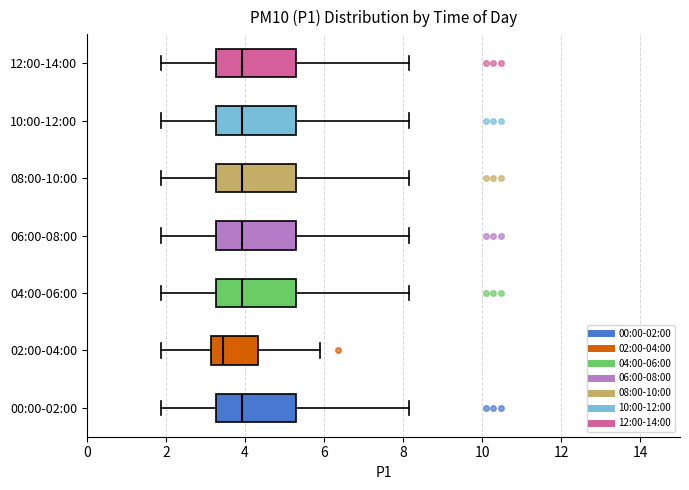

Reading bottom to top, transcribe this box plot: for each box, give where its median line is, the range the box spans, and where its two whiskers end, as read against the x-axis. The values are not printed on the chart, so give them approximately, as read against the axis.

00:00-02:00: median 4.0, box 3.2 to 5.2, whiskers 1.8 to 8.2
02:00-04:00: median 3.4, box 3.2 to 4.4, whiskers 1.8 to 6.0
04:00-06:00: median 4.0, box 3.2 to 5.2, whiskers 1.8 to 8.2
06:00-08:00: median 4.0, box 3.2 to 5.2, whiskers 1.8 to 8.2
08:00-10:00: median 4.0, box 3.2 to 5.2, whiskers 1.8 to 8.2
10:00-12:00: median 4.0, box 3.2 to 5.2, whiskers 1.8 to 8.2
12:00-14:00: median 4.0, box 3.2 to 5.2, whiskers 1.8 to 8.2